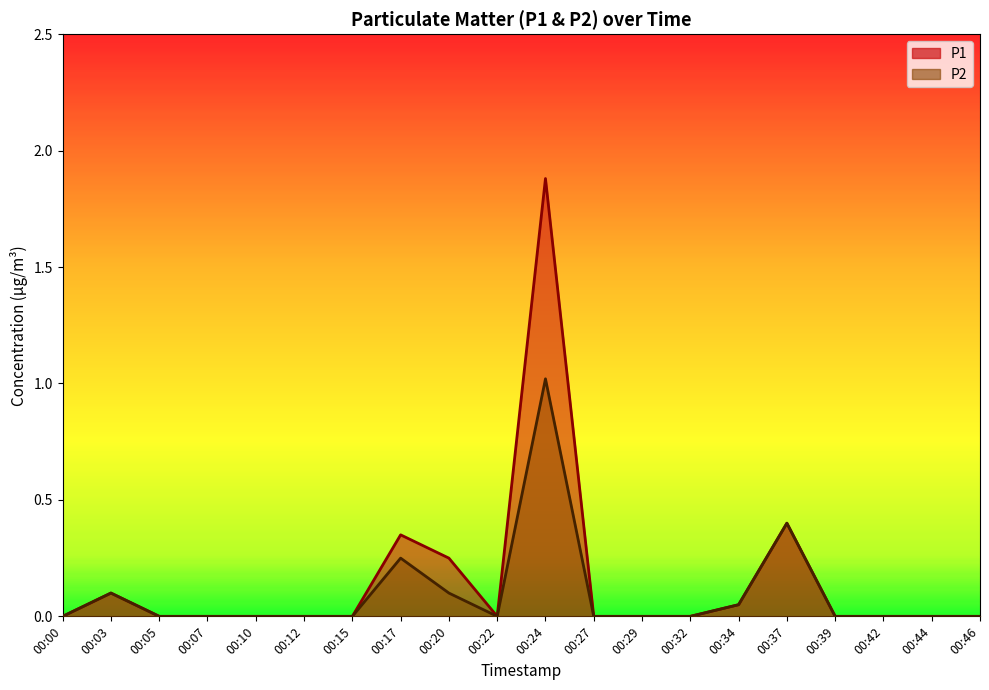

Which category has the highest value in the P2 series?

00:24